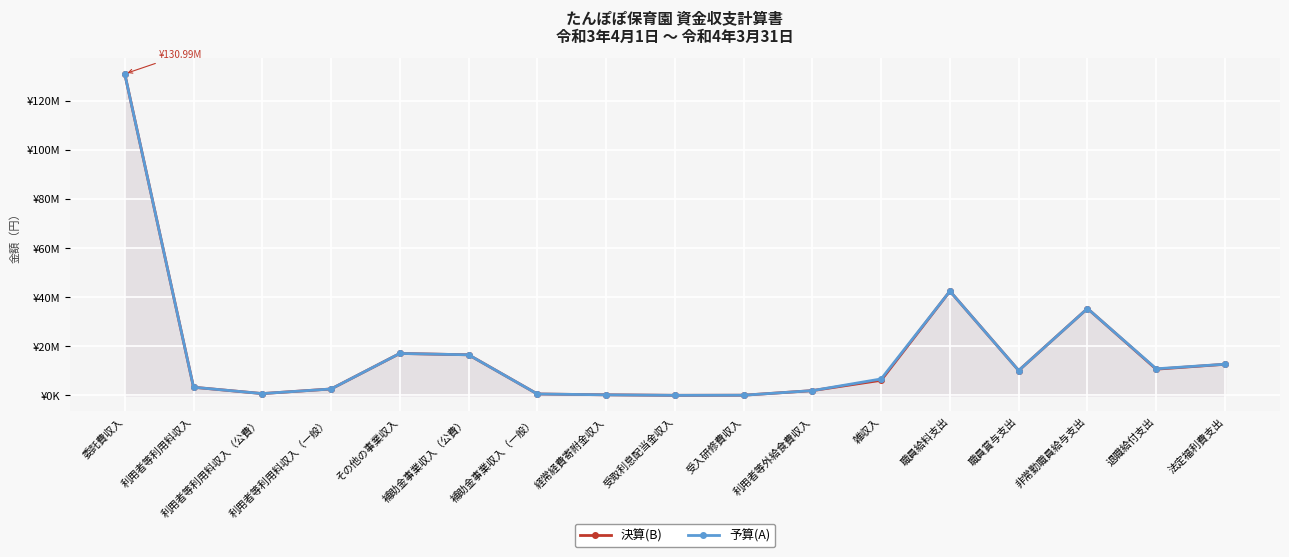

True or false: 決算(B) and 予算(A) cross at least once.

True